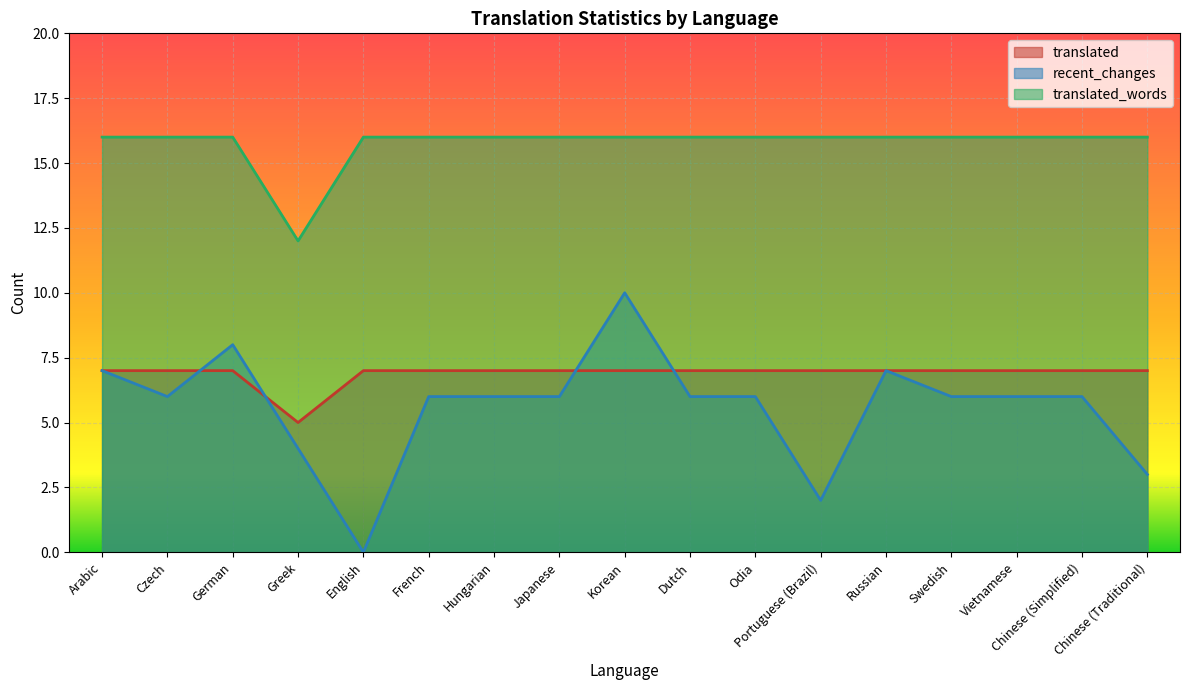

Which series has the largest total across all categories?

translated_words